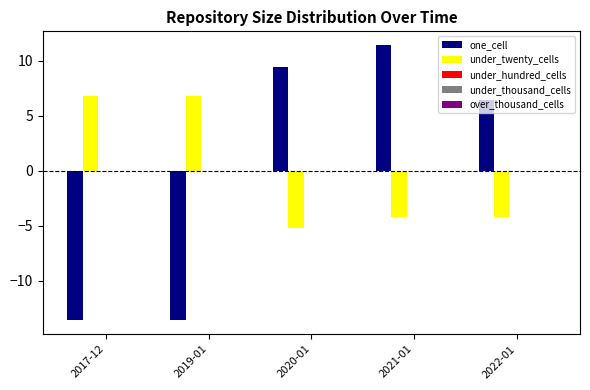

What is the maximum value shown in the chart?

11.4